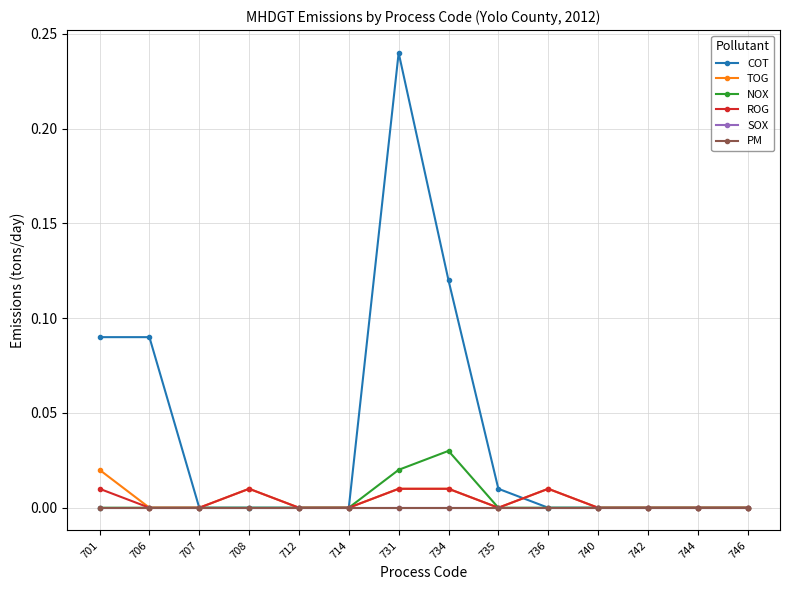

Between 706 and 714, which series saw the biggest shift?

COT